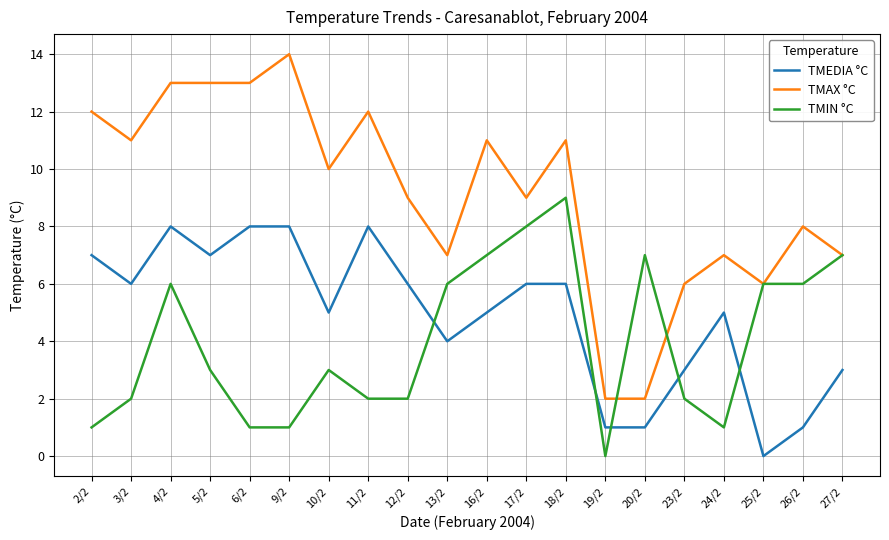

List the series in order of their overall mean, highest first.

TMAX °C, TMEDIA °C, TMIN °C